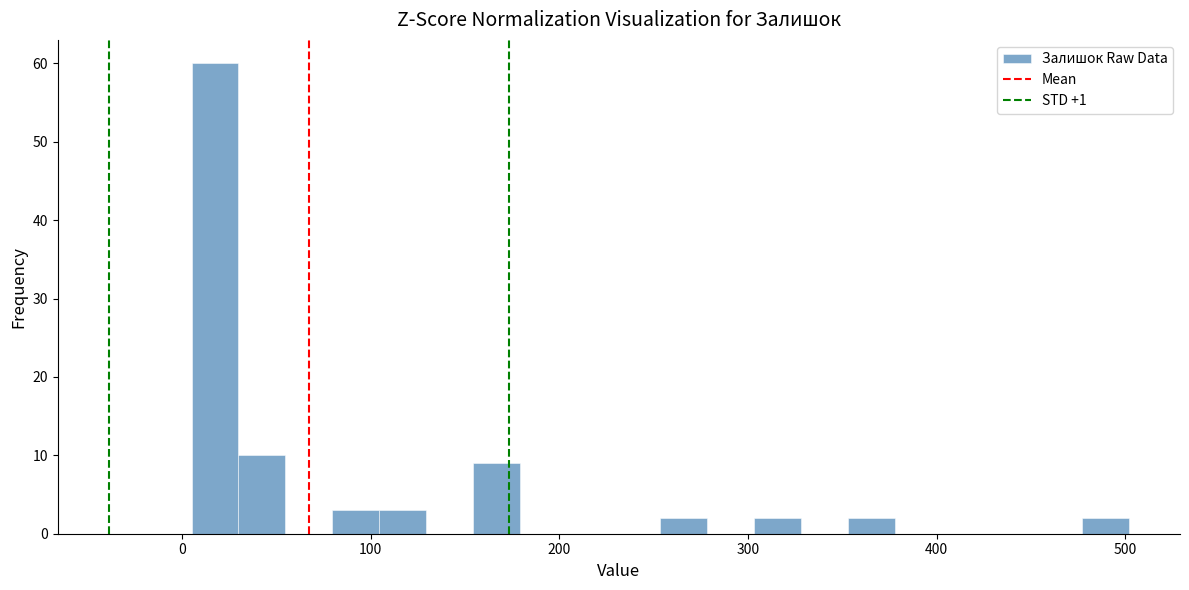

Read against the x-axis, roughly where is the centre of the tallest bar?

20